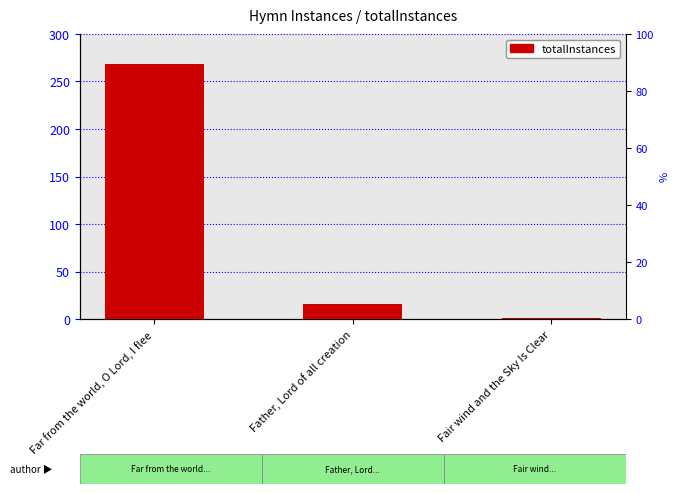

Reading right to left, transcribe all the data shown in this chart.

Fair wind and the Sky Is Clear=1	Father, Lord of all creation=16	Far from the world, O Lord, I flee=268